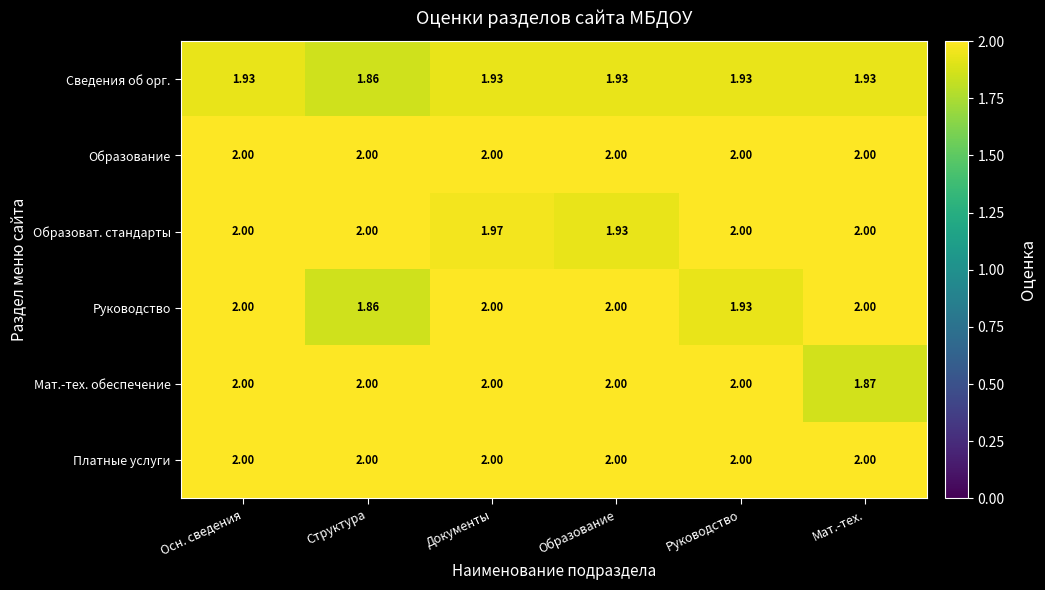

Between Образование and Мат.-тех., which series saw the biggest shift?

Мат.-тех. обеспечение